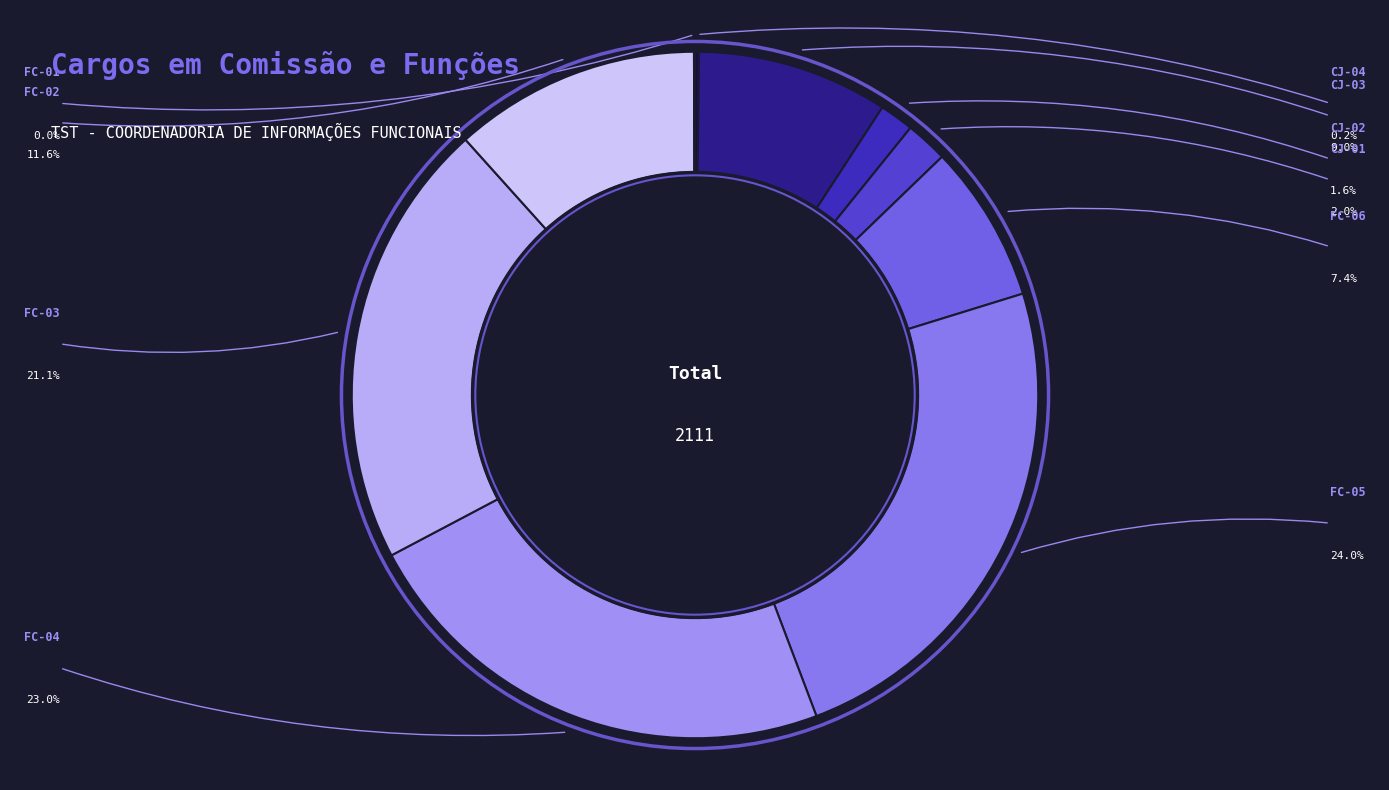

Is it true that FC-03 is 34% of the pie?

False